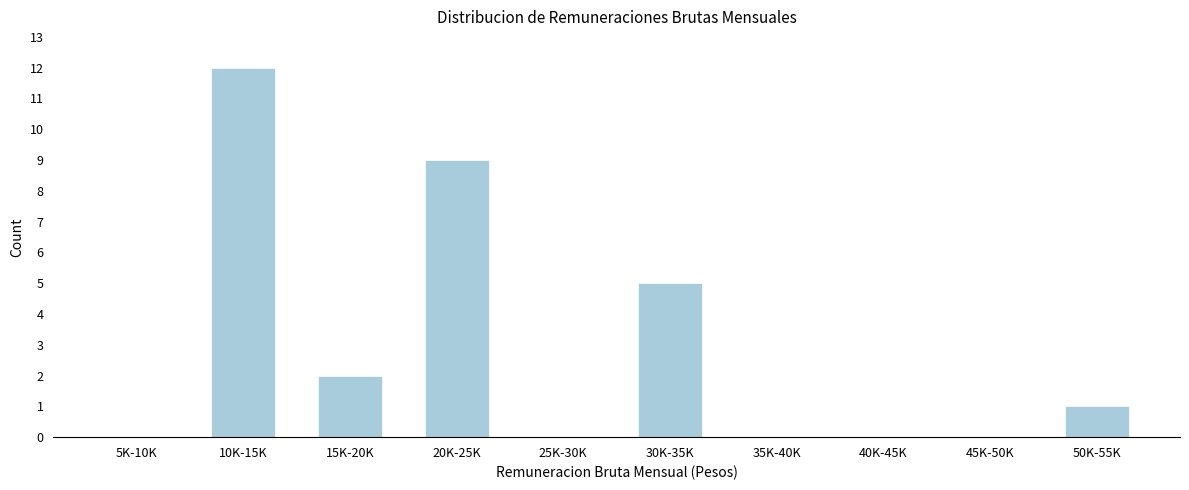

True or false: the data shows 5 at 30K-35K.

True